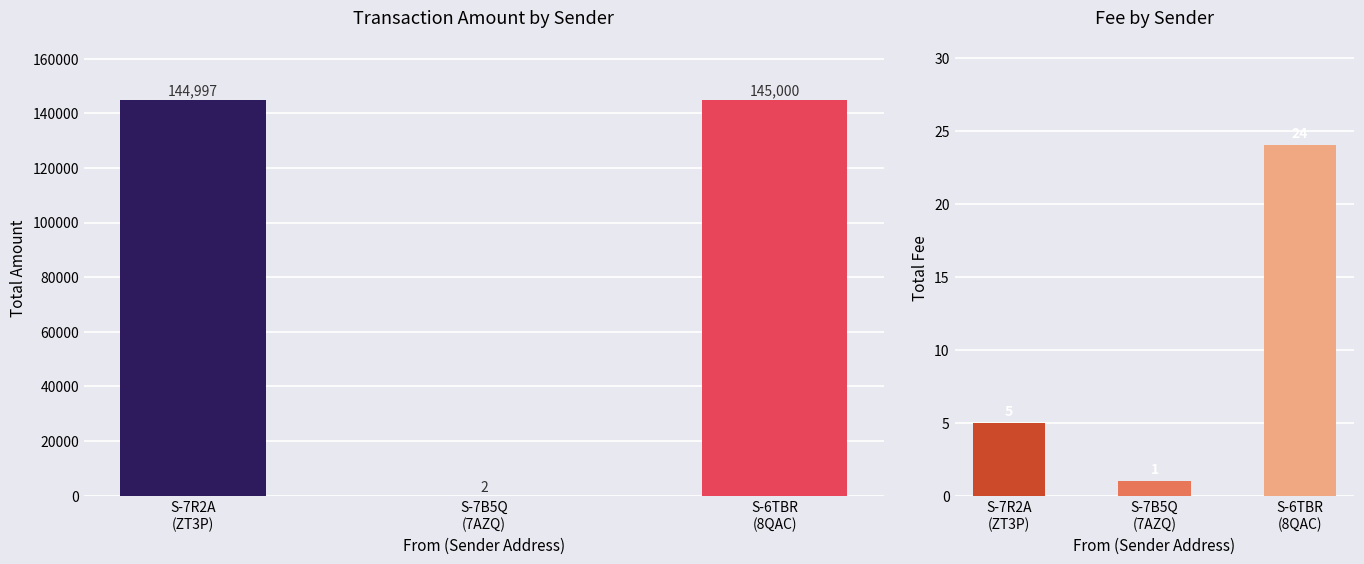

What is the difference between the maximum and second lowest values in the Amount series?

3.0